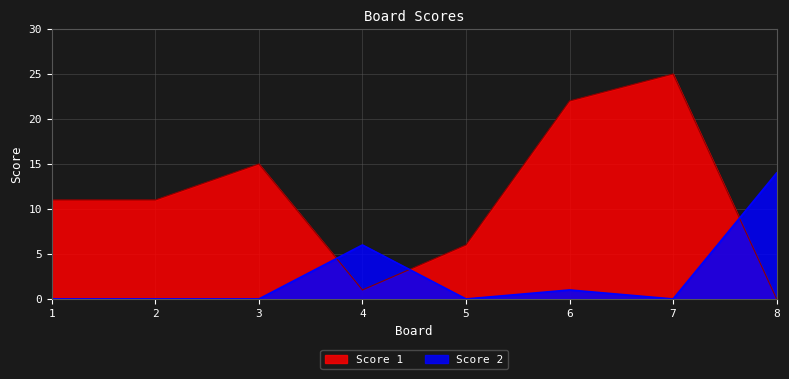

True or false: Score 2 has more than 2 interior local peaks.

False